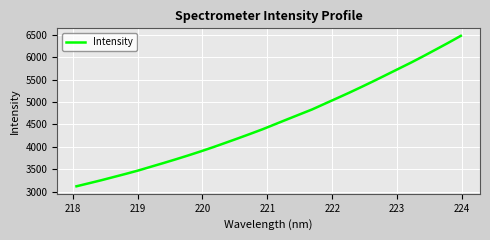

What is the greatest value displayed?

6477.3